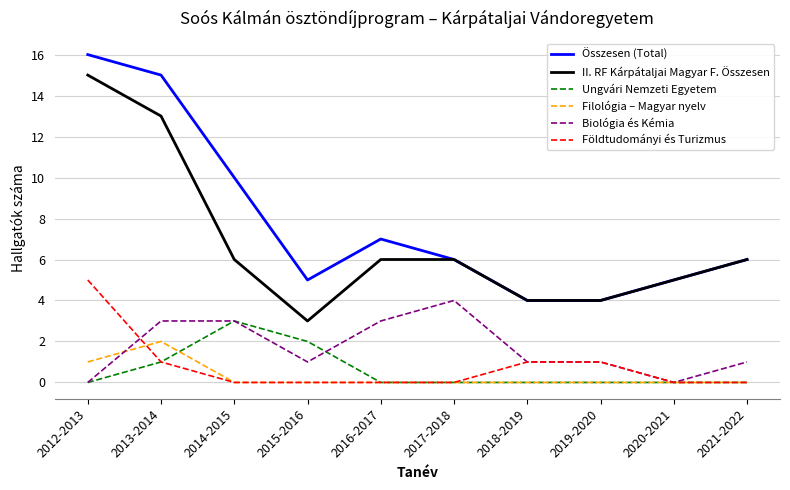

The Filológia – Magyar nyelv series shows 0 at 2017-2018. True or false?

True